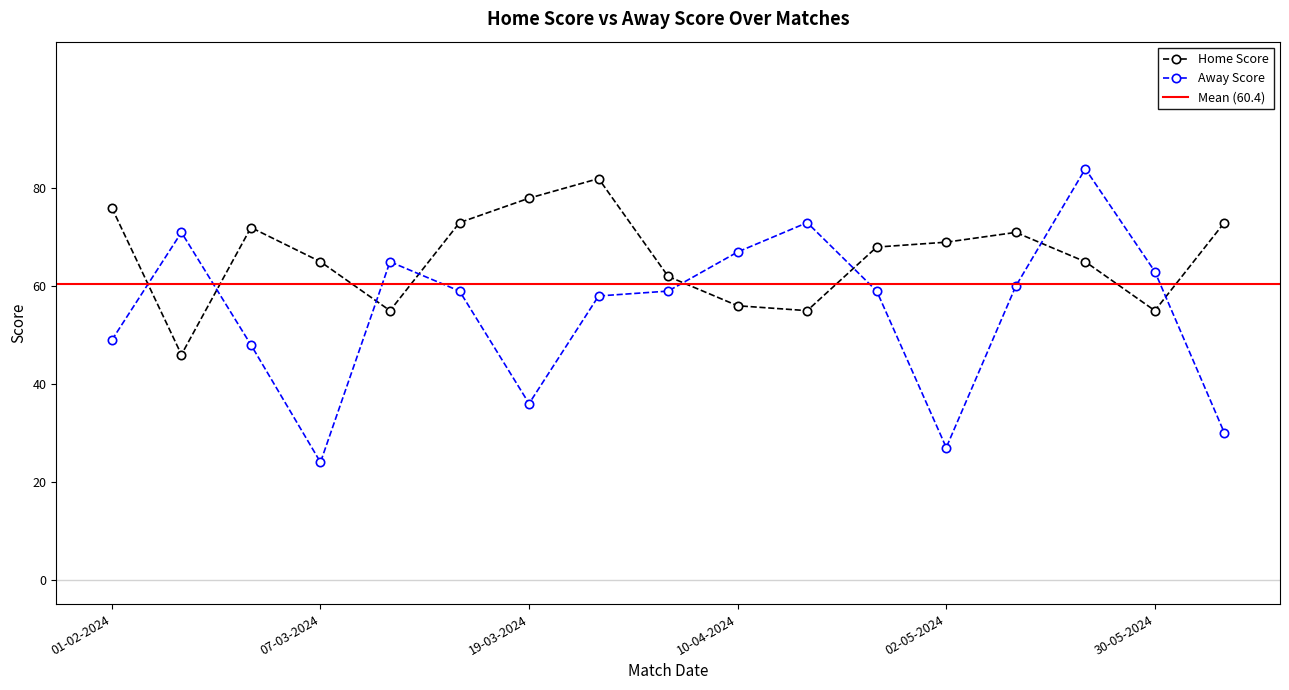

True or false: Away Score and Home Score intersect in this chart.

True